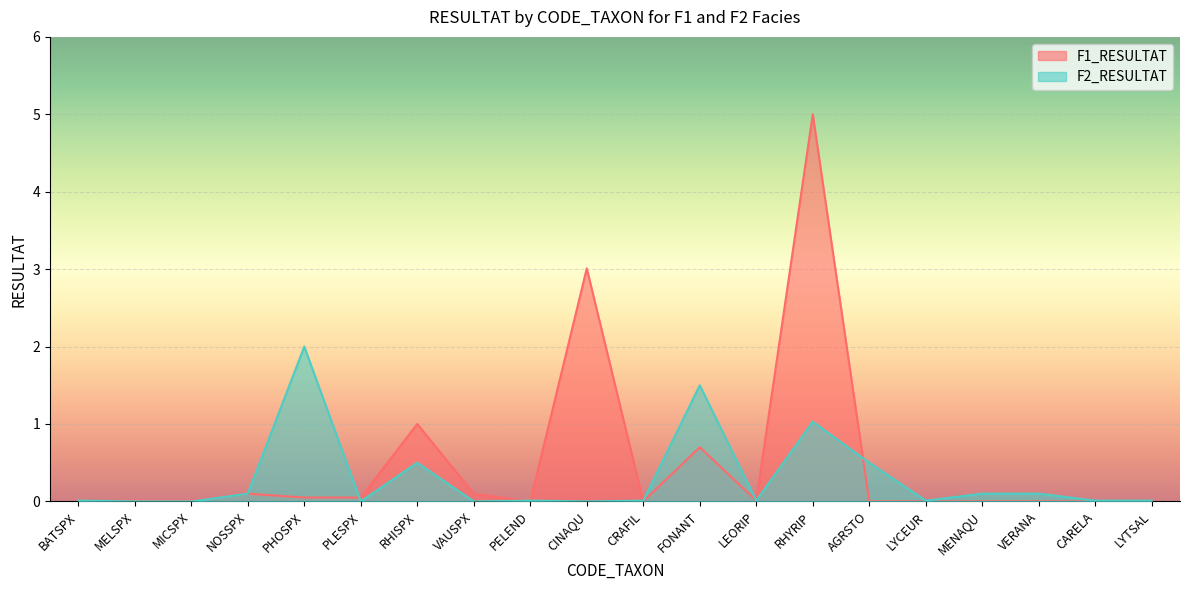

True or false: F1_RESULTAT and F2_RESULTAT intersect in this chart.

True